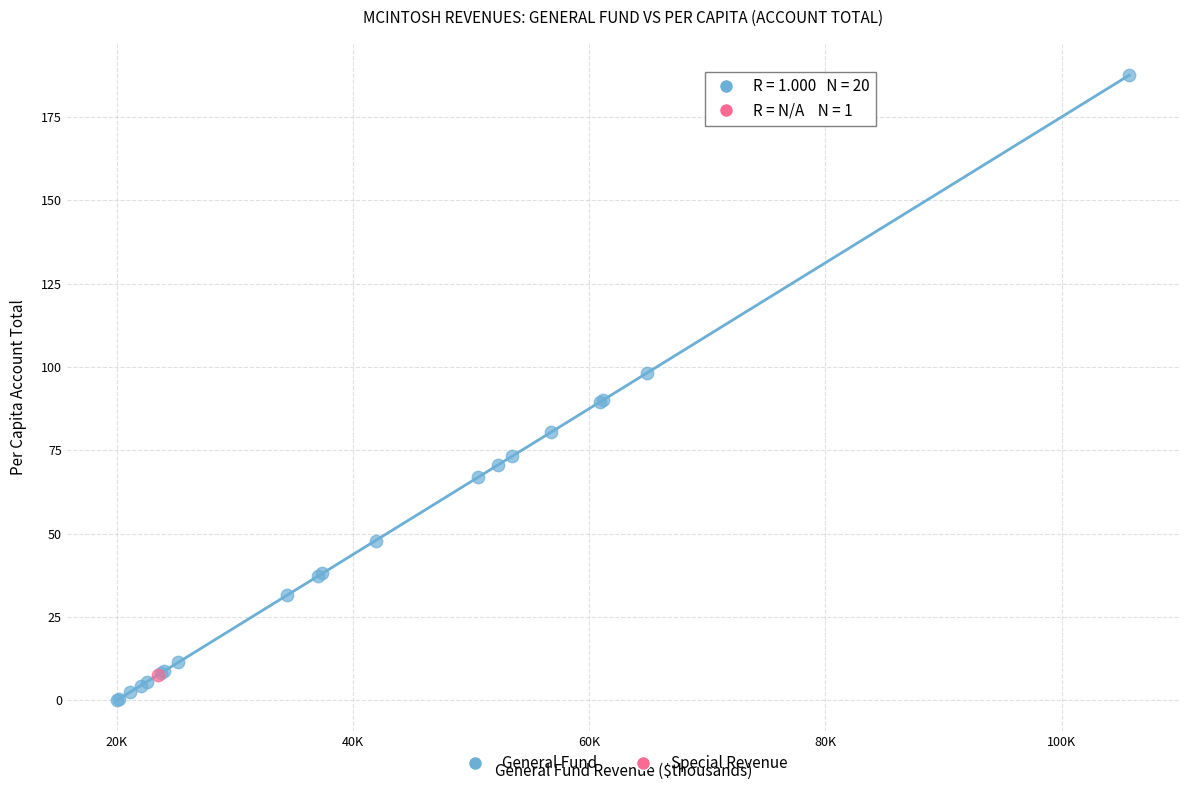

What are all the series names shown in the legend?

General Fund, Special Revenue